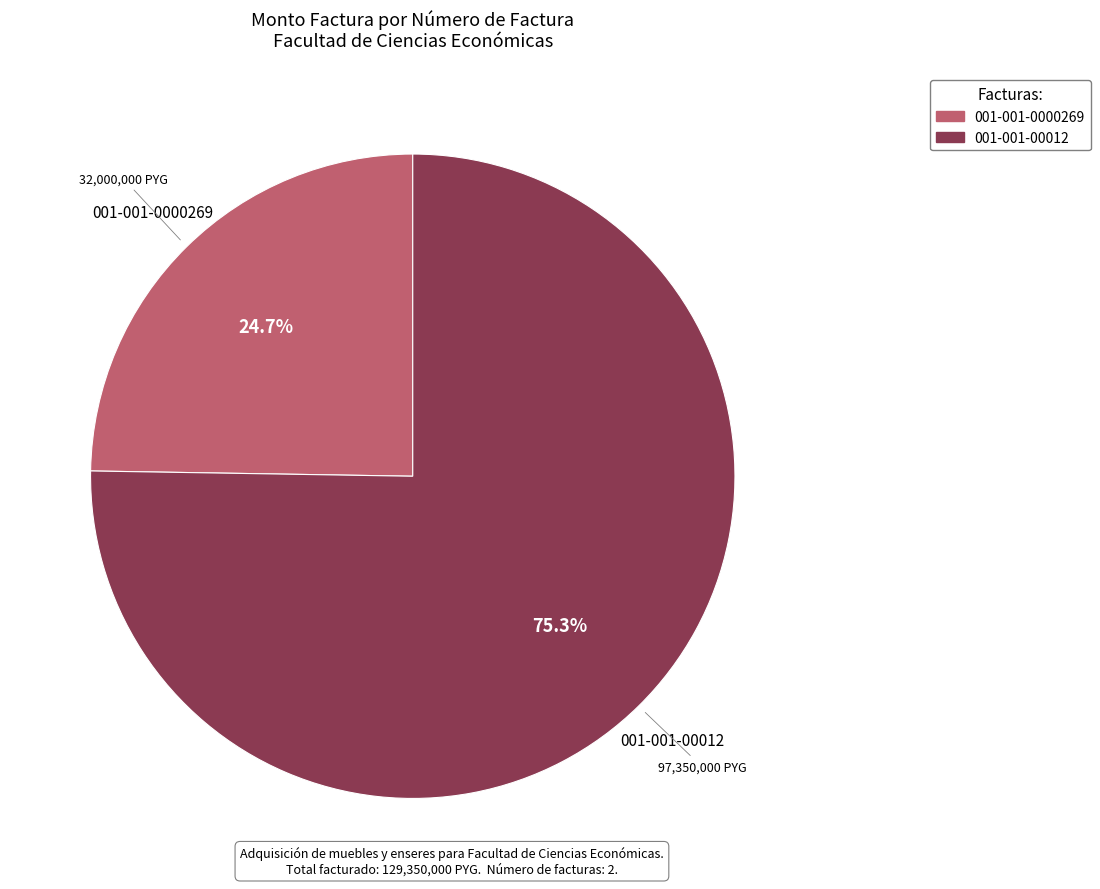

What is the ratio of the value at 001-001-00012 to the value at 001-001-0000269?

3.0